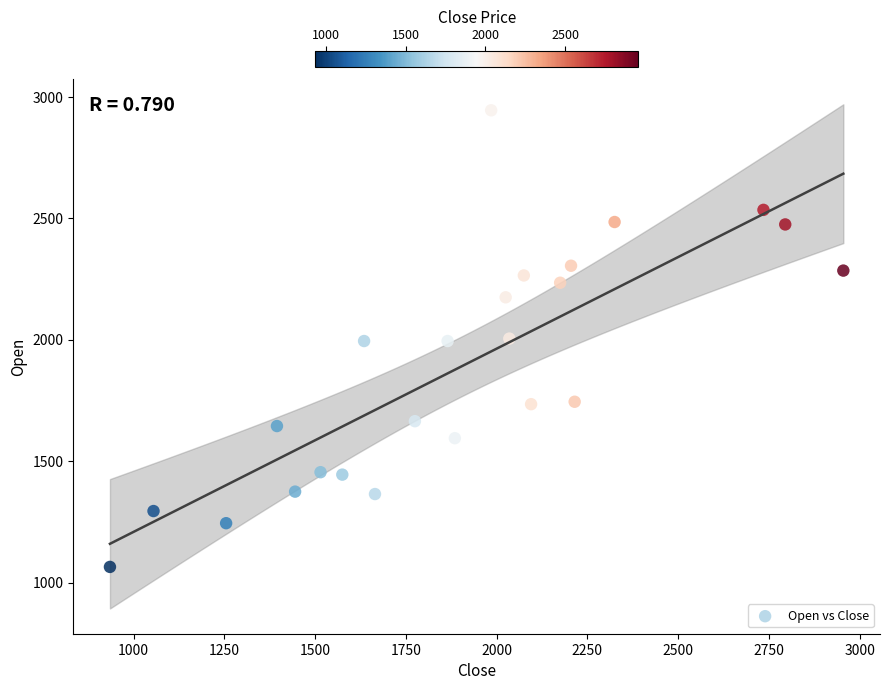

What is the range of Y values (max minus min)?

1880